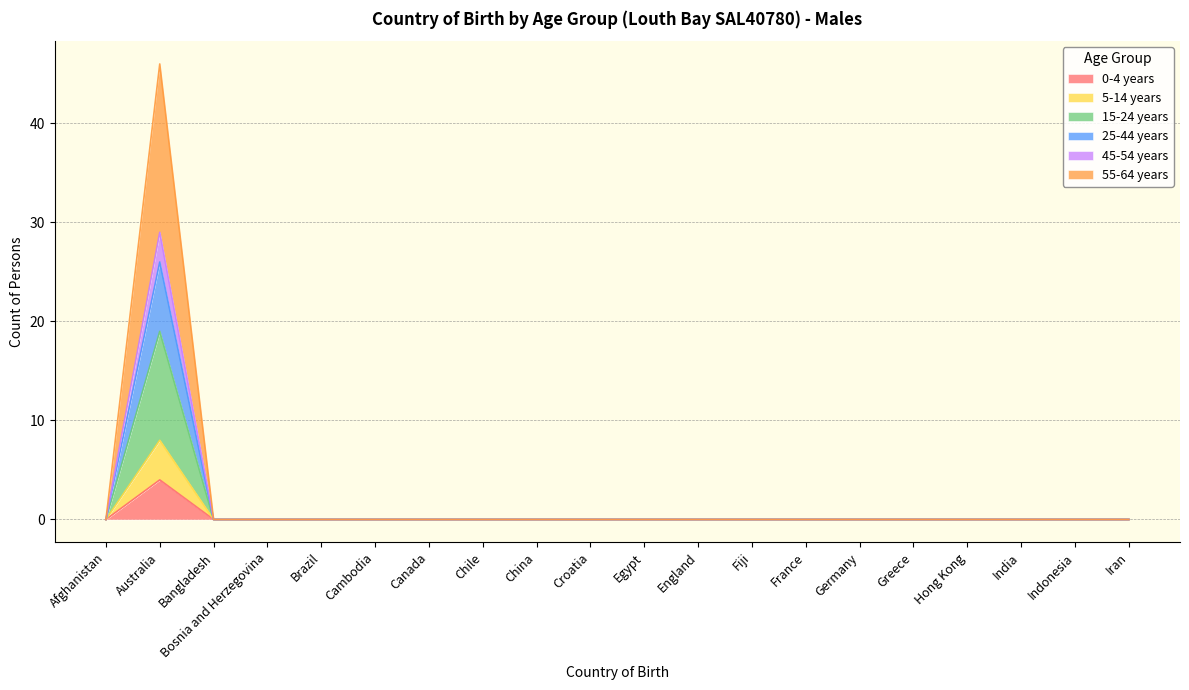

True or false: 15-24 years and 45-54 years intersect in this chart.

False